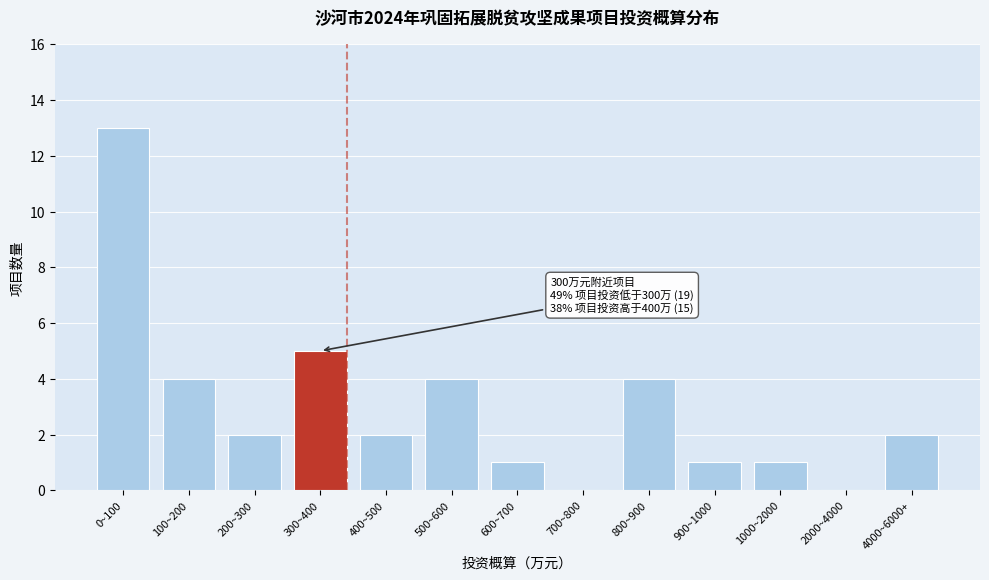

Reading left to right, list all the values displayed in this chart.

0~100=13	100~200=4	200~300=2	300~400=5	400~500=2	500~600=4	600~700=1	700~800=0	800~900=4	900~1000=1	1000~2000=1	2000~4000=0	4000~6000+=2